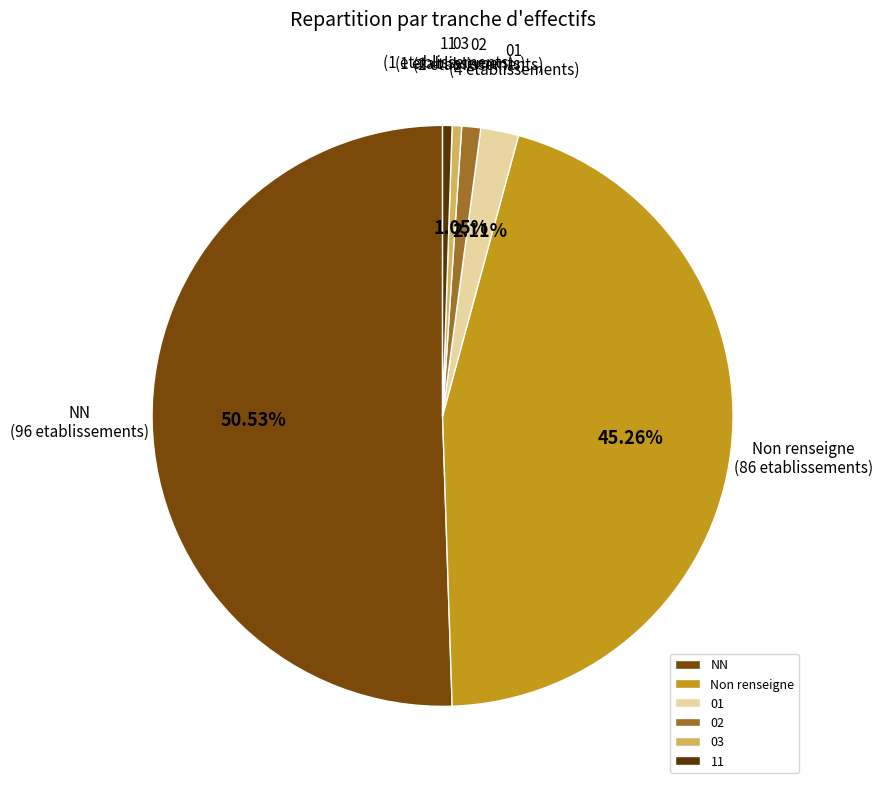

Which slice is the largest?

NN